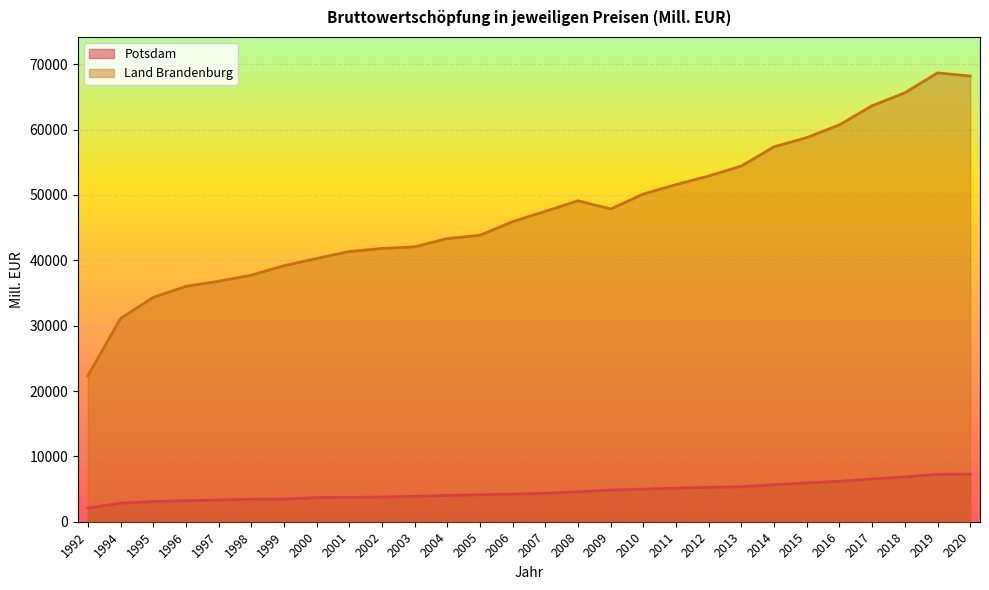

What is the value of the Land Brandenburg point at the 7th from the left?

39167.9